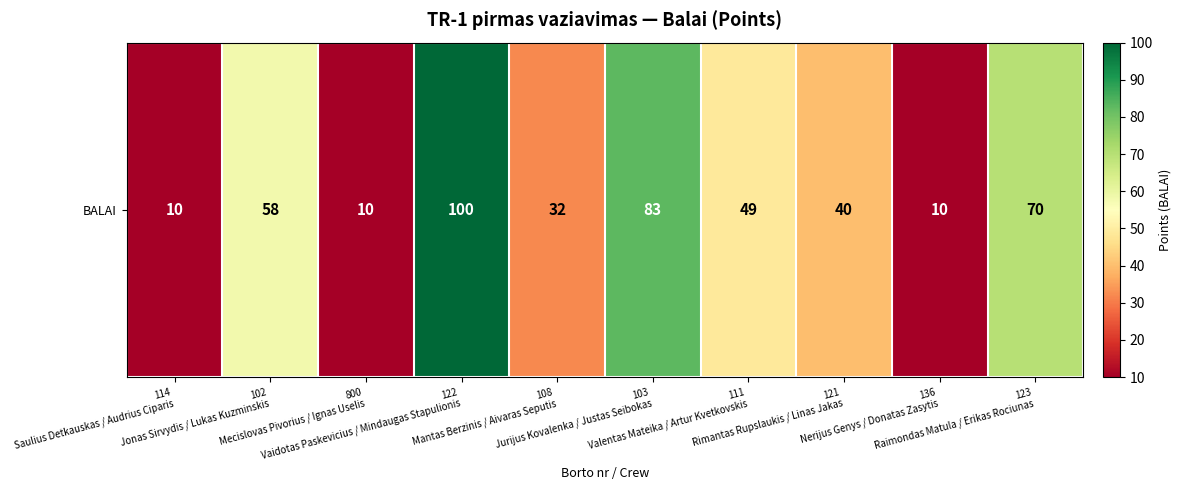

What is the difference between the values at 114
Saulius Detkauskas / Audrius Ciparis and 122
Vaidotas Paskevicius / Mindaugas Stapulionis?

90